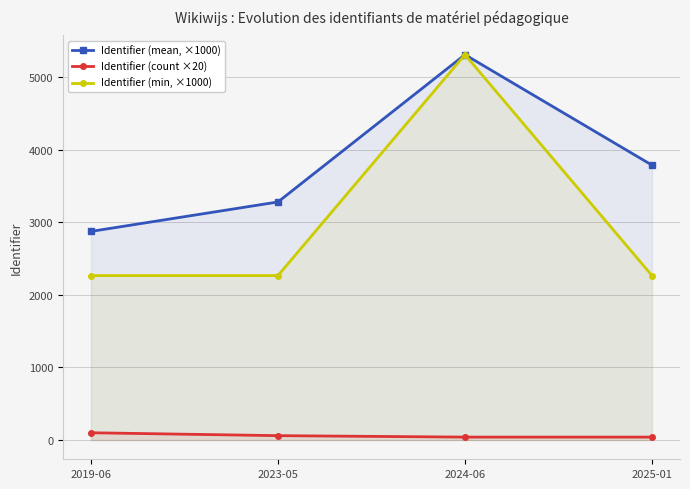

What is the average value of the Identifier (min, ×1000) series?

3027.0